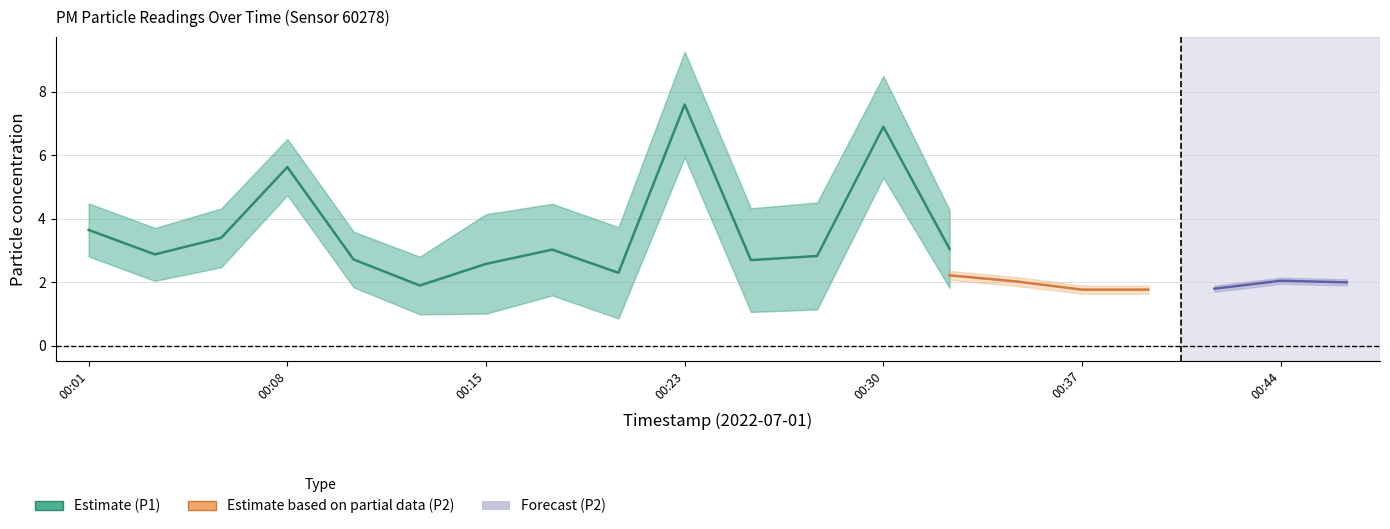

True or false: P2 and P1 cross at least once.

False